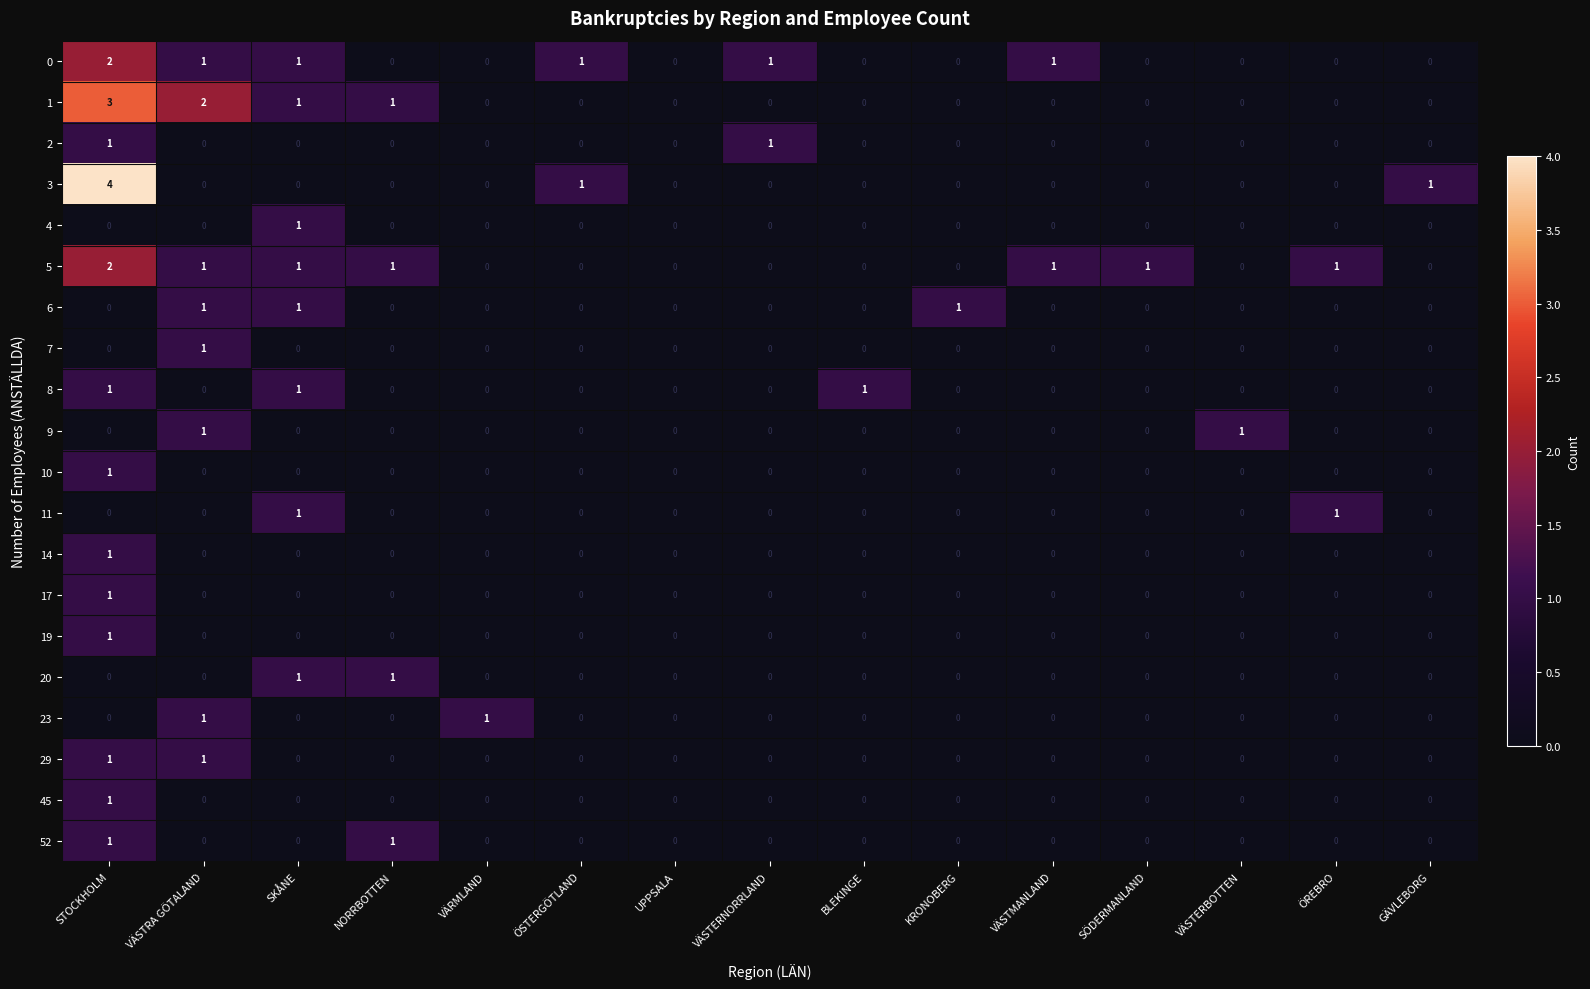

What is the total value across all series at STOCKHOLM?

20